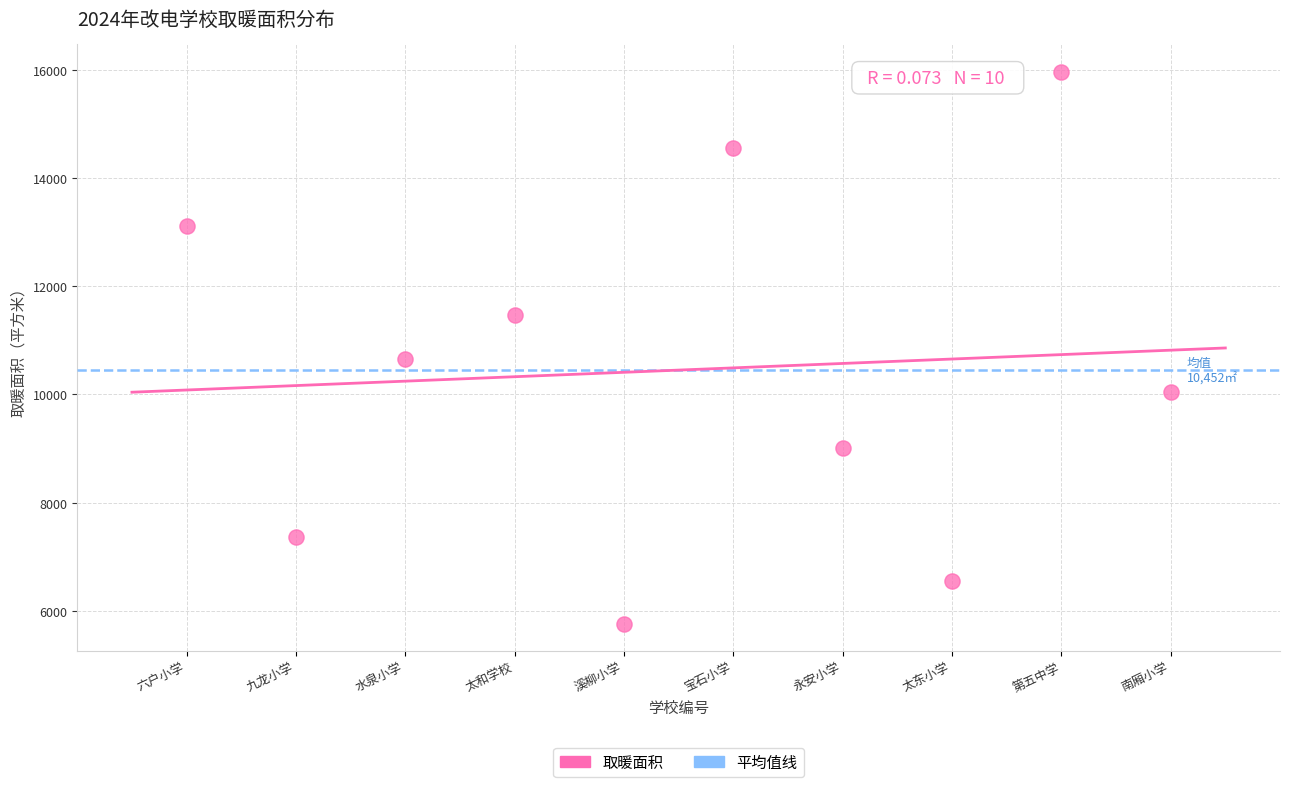

What Y value in the scatter plot is closest to 10863?

10649.0